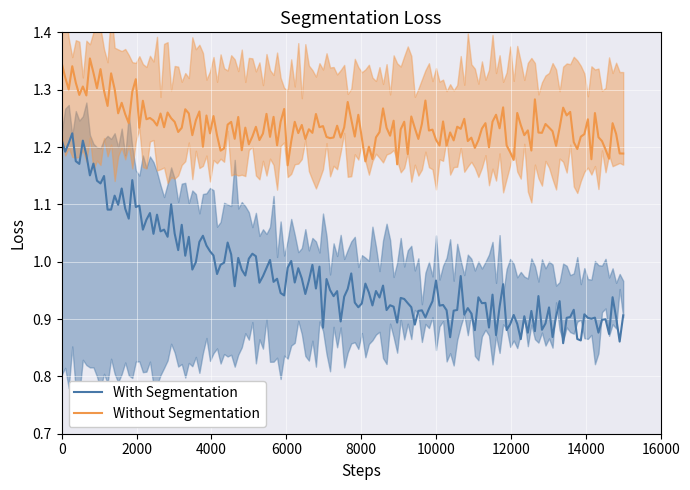

True or false: With Segmentation and Without Segmentation intersect in this chart.

False